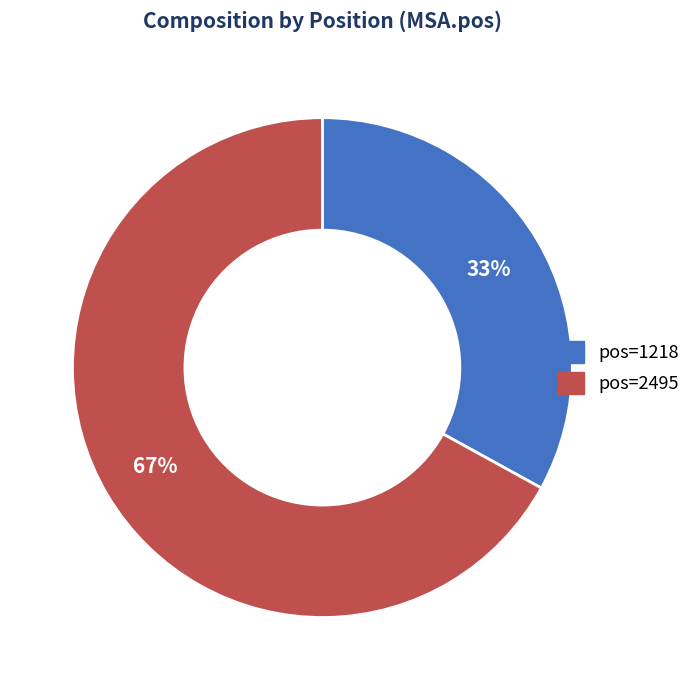

Count the number of slices in the pie.

2